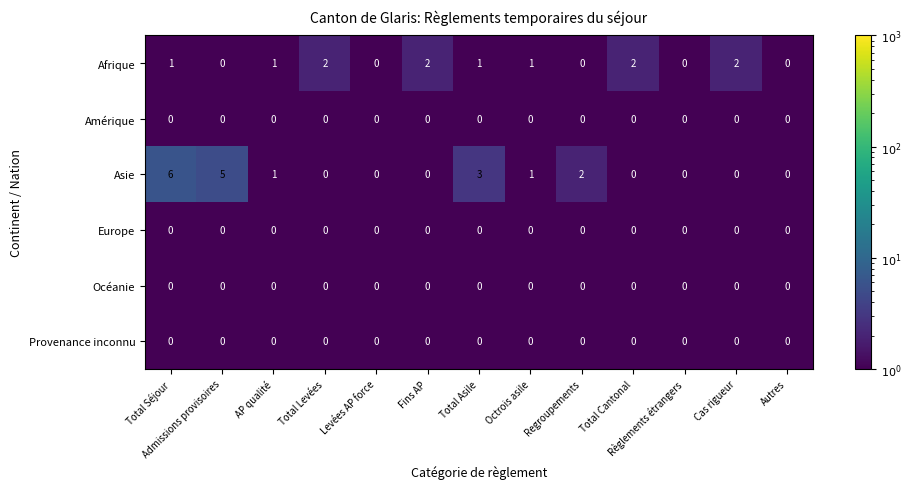

True or false: Océanie has a value of 0 at Fins AP.

True